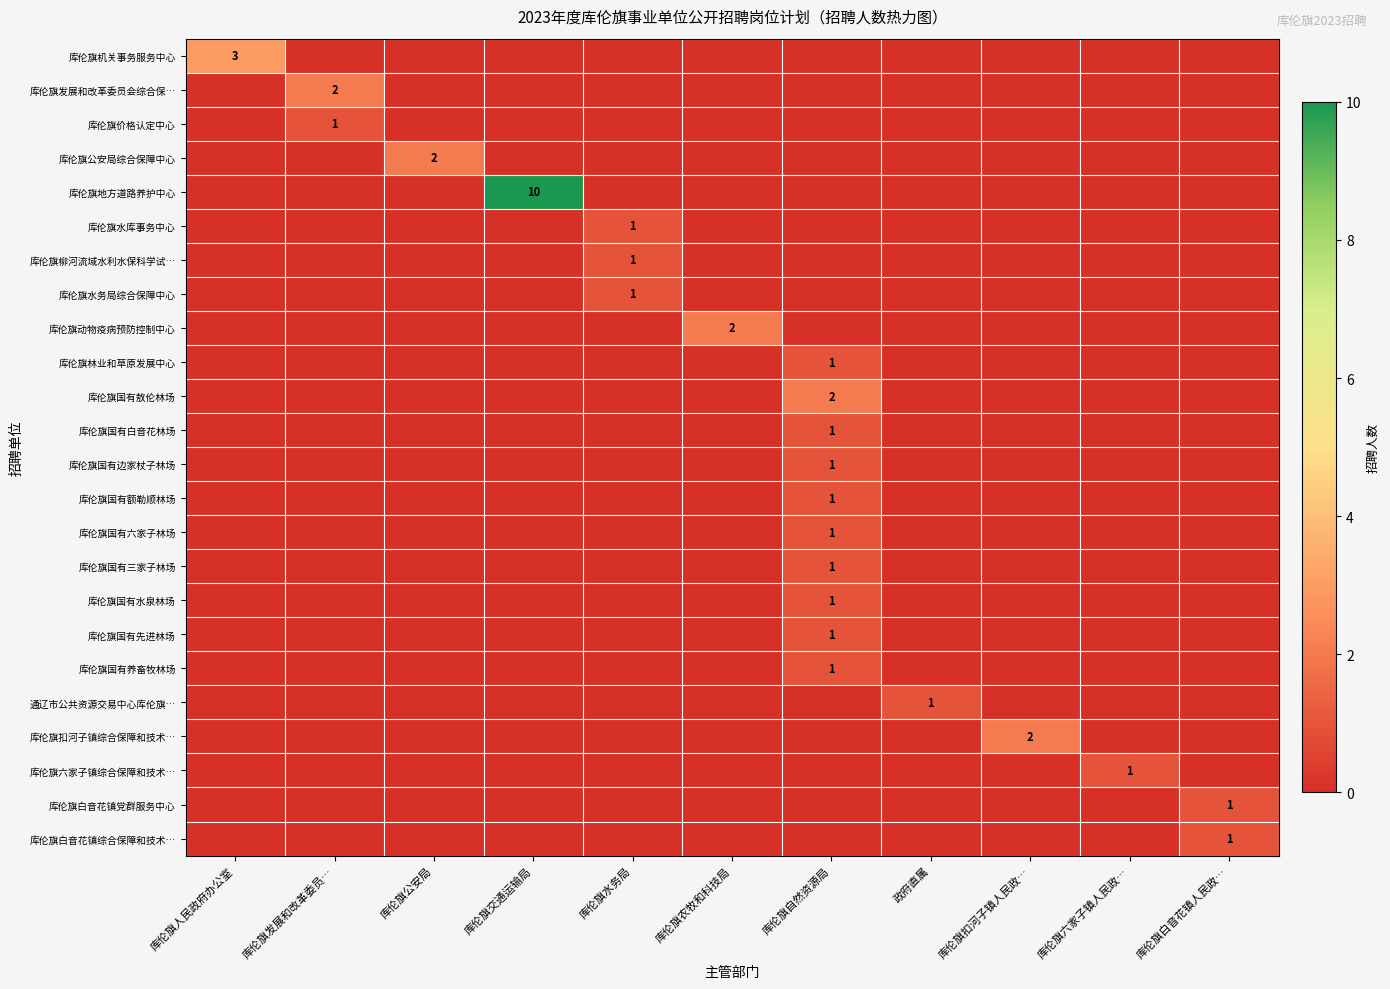

Which series has the largest range (max minus min)?

库伦旗地方道路养护中心